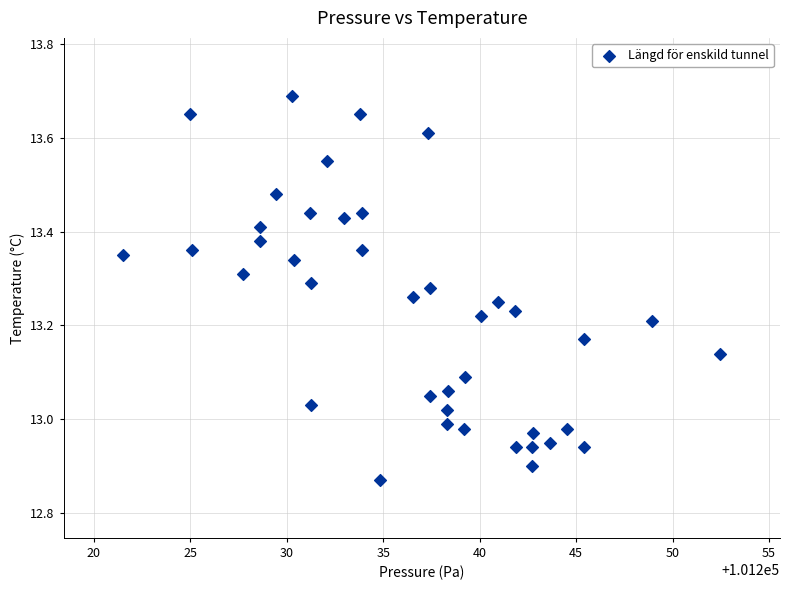

What is the range of Y values (max minus min)?

0.8